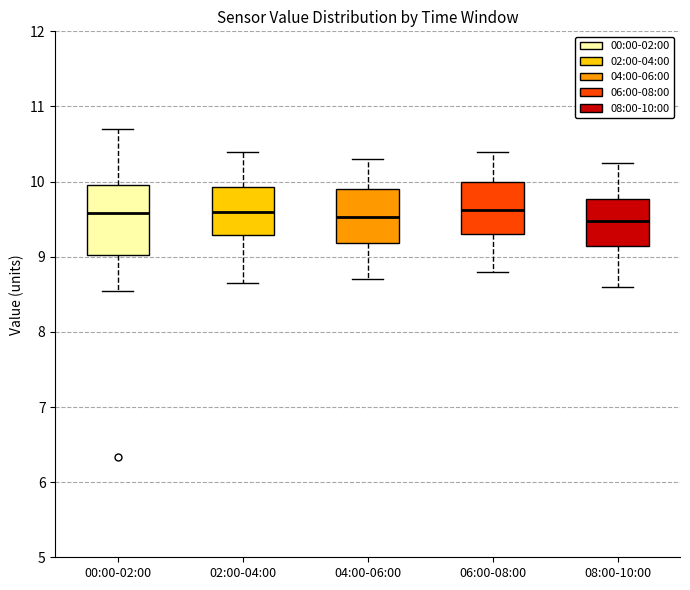

Reading left to right, transcribe this box plot: for each box, give where its median line is, the range the box spans, and where its two whiskers end, as read against the y-axis. The values are not printed on the chart, so give them approximately, as read against the axis.

00:00-02:00: median 9.6, box 9.0 to 10.0, whiskers 8.6 to 10.7
02:00-04:00: median 9.6, box 9.3 to 9.9, whiskers 8.7 to 10.4
04:00-06:00: median 9.5, box 9.2 to 9.9, whiskers 8.7 to 10.3
06:00-08:00: median 9.6, box 9.3 to 10.0, whiskers 8.8 to 10.4
08:00-10:00: median 9.5, box 9.1 to 9.8, whiskers 8.6 to 10.3